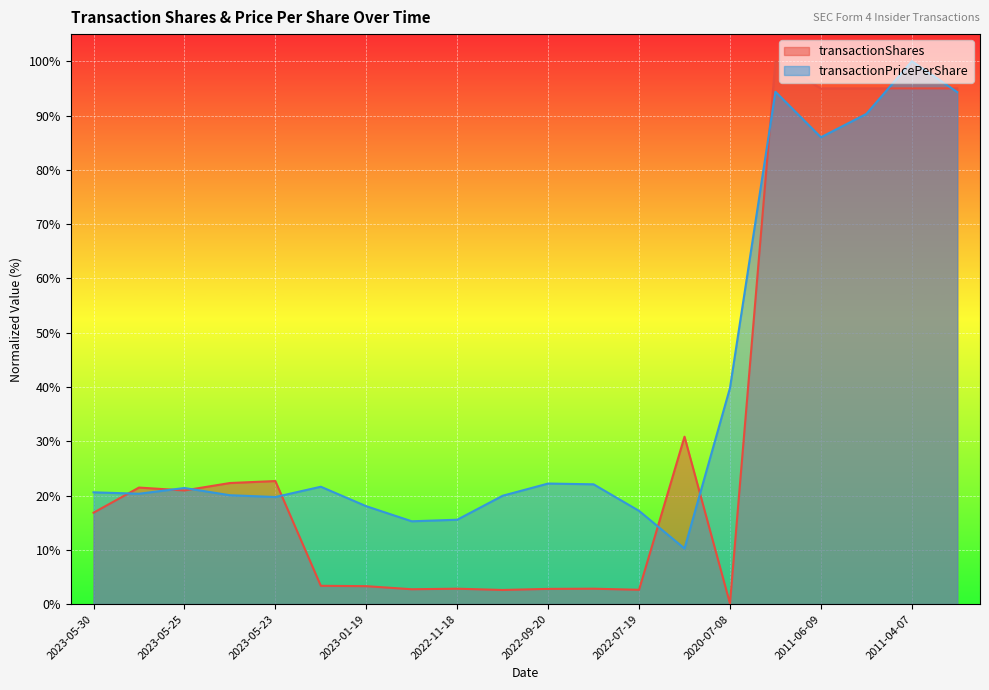

At which category is the sum across all series the highest?

2011-04-07